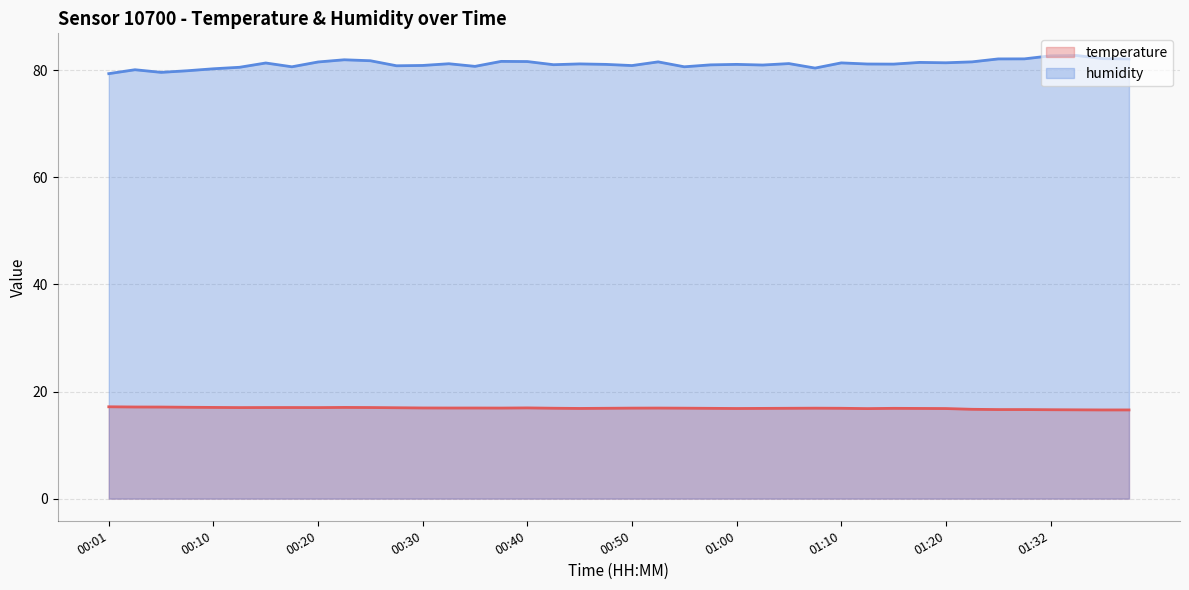

Which series changed the most between 00:05 and 01:12?

humidity